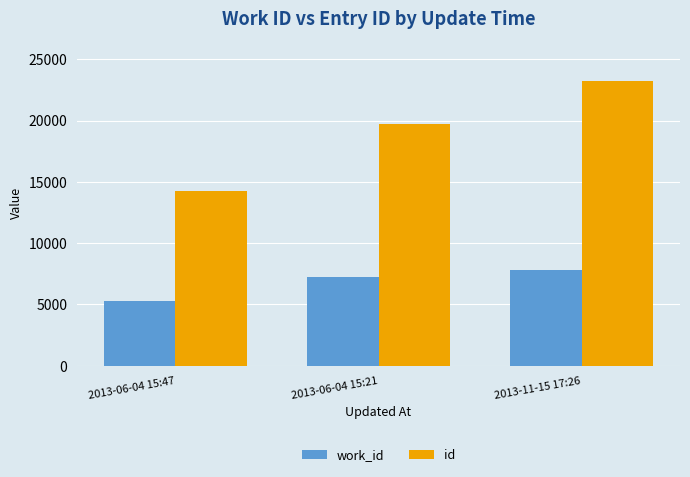

What is the sum of the id values at 2013-06-04 15:47 and 2013-11-15 17:26?

37459